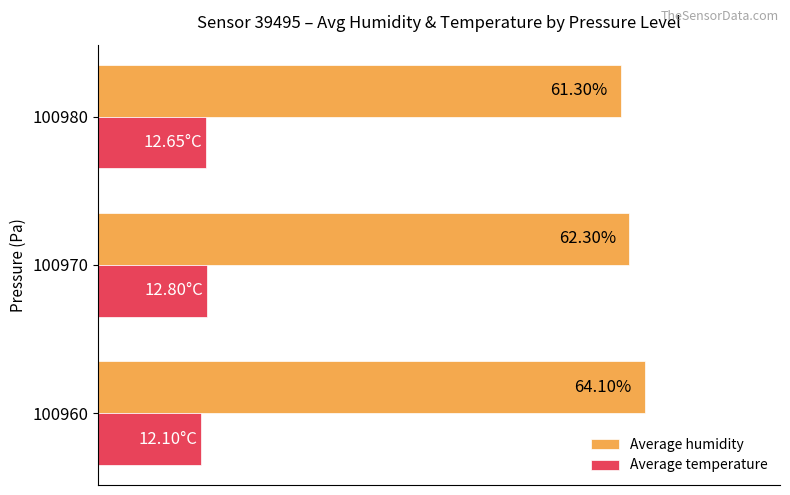

Which series has the widest spread of values?

Average humidity